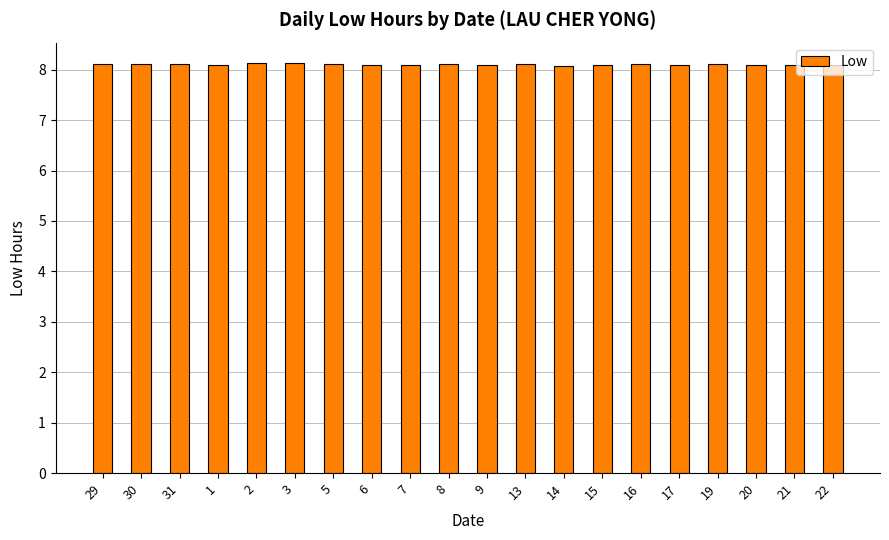

Is it true that the value at 29 is 8.1?

True